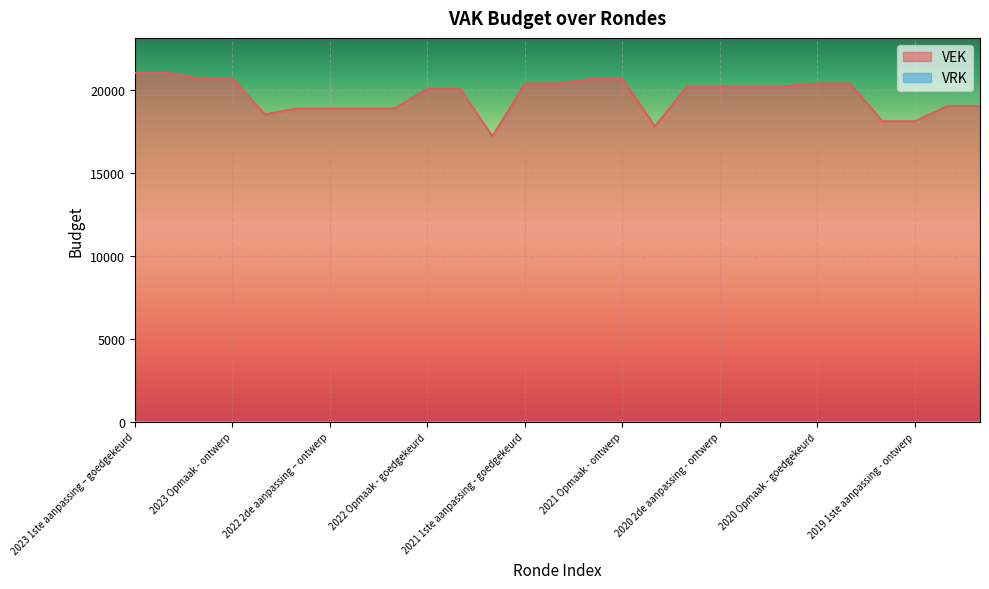

Reading left to right, transcribe all the data shown in this chart.

21055	21055	20703	20703	18547	18908	18908	18908	18908	20091	20091	17227	20405	20405	20677	20677	17827	20249	20249	20249	20249	20405	20405	18135	18135	19049	19049